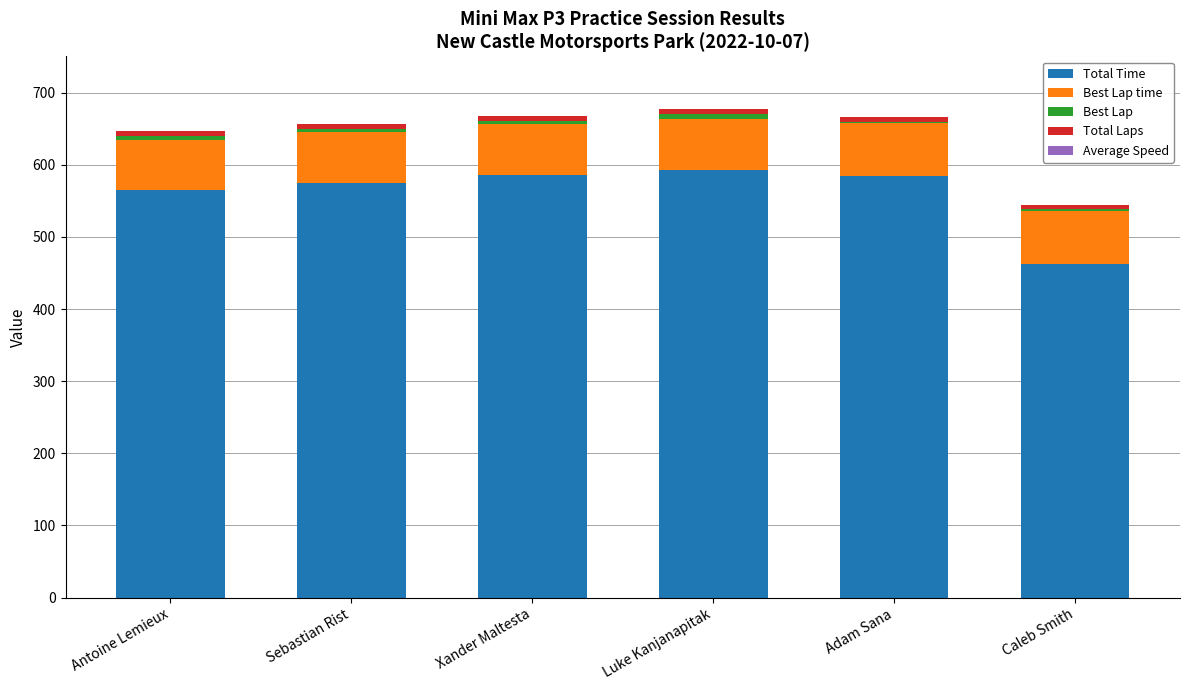

What is the maximum value for Total Time?

592.0